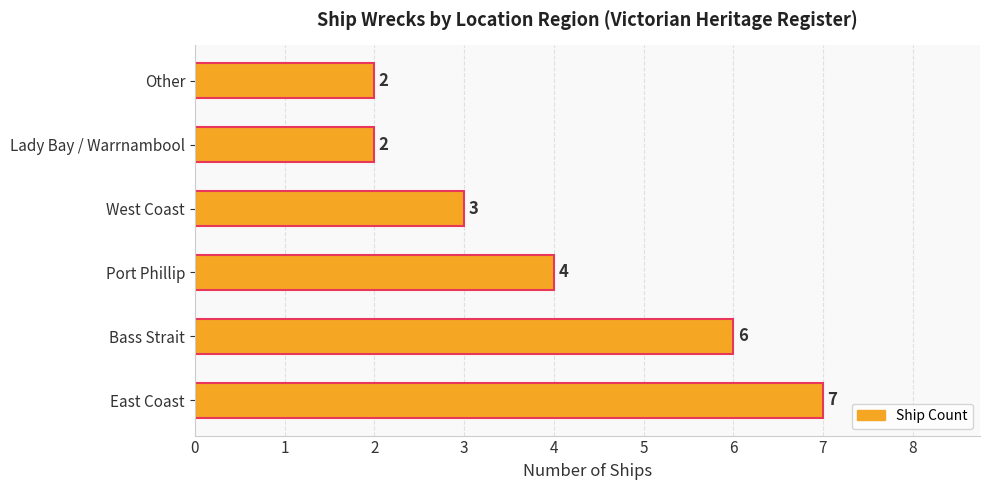

The chart shows a value of 6 at Bass Strait. True or false?

True